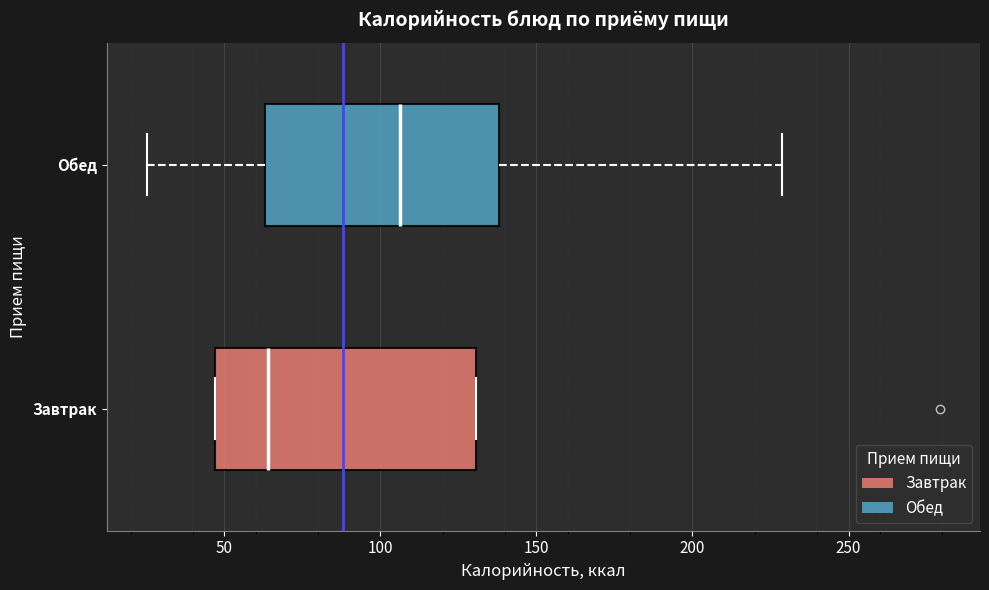

Reading bottom to top, read every box against the x-axis: the position of its median line, the range the box covers, and the ends of its whiskers. The values are not printed on the chart, so give them approximately, as read against the axis.

Завтрак: median 65, box 45 to 130, whiskers 45 to 130
Обед: median 105, box 65 to 140, whiskers 25 to 230